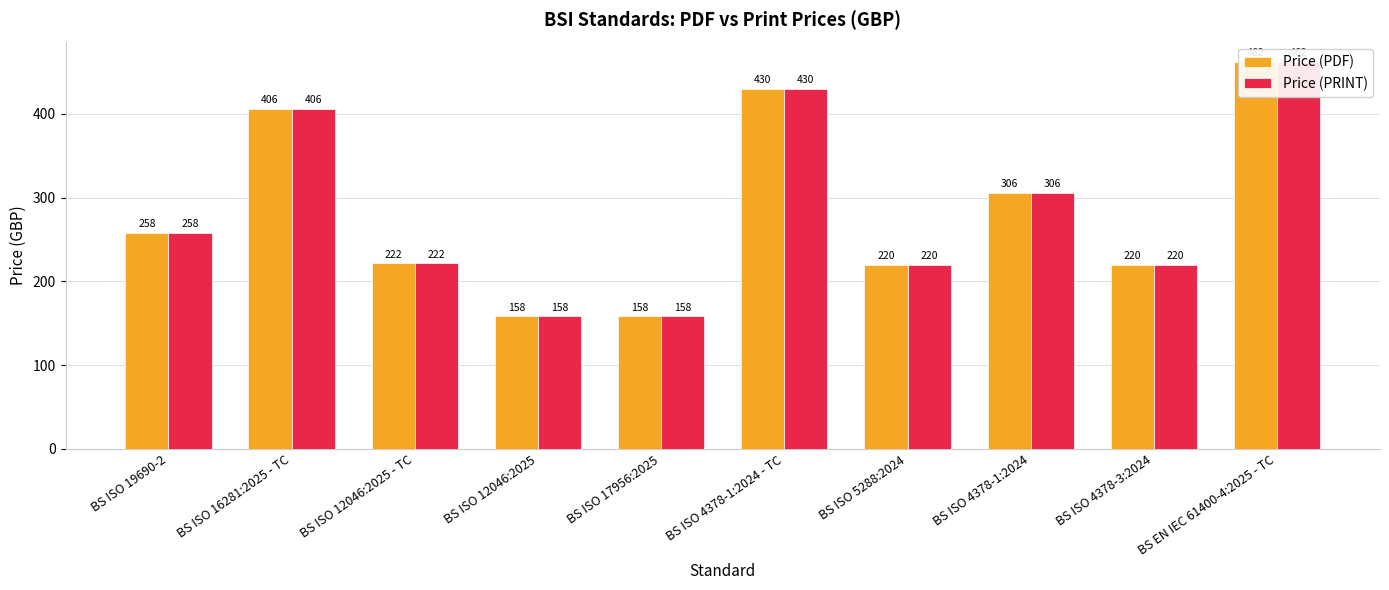

What is the difference between the second highest and minimum values in the Price (PDF) series?

272